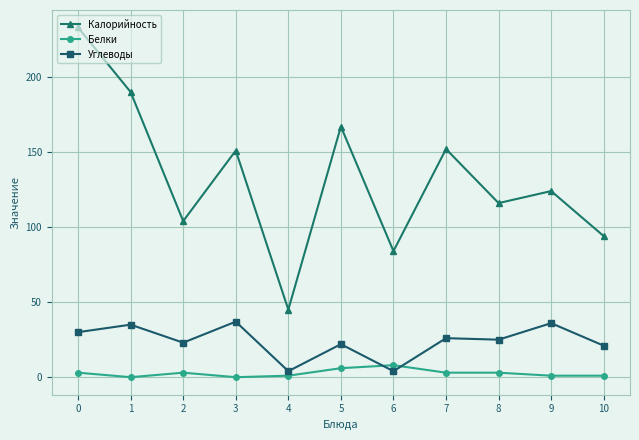

Which series changed the most between 0 and 7?

Калорийность